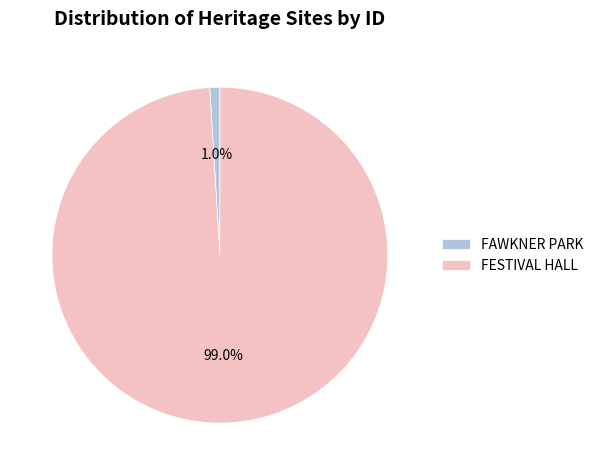

The FAWKNER PARK slice represents 1% of the pie. True or false?

True